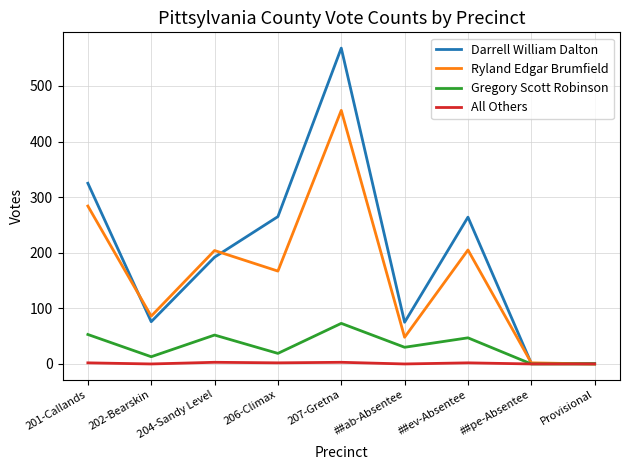

Where is Ryland Edgar Brumfield nearest to the value 228?

##ev-Absentee